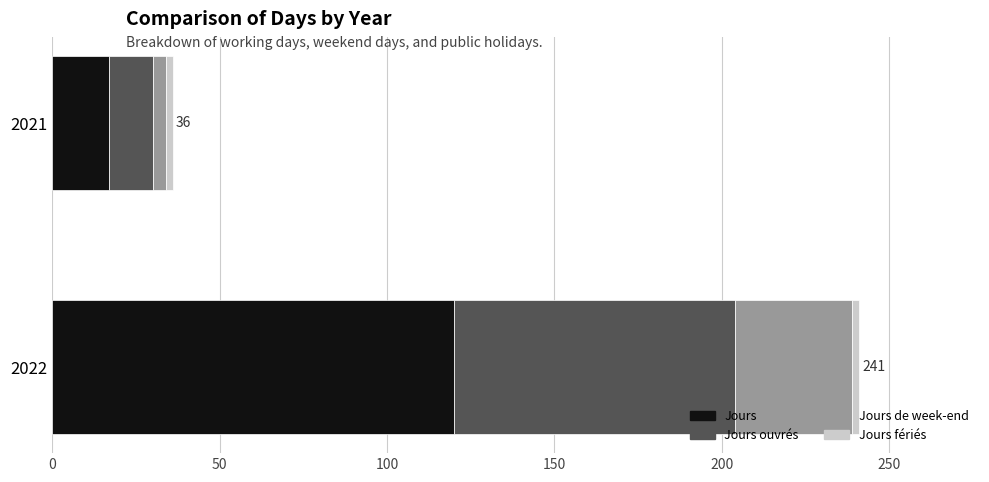

What is the lowest value of the Jours series?

17